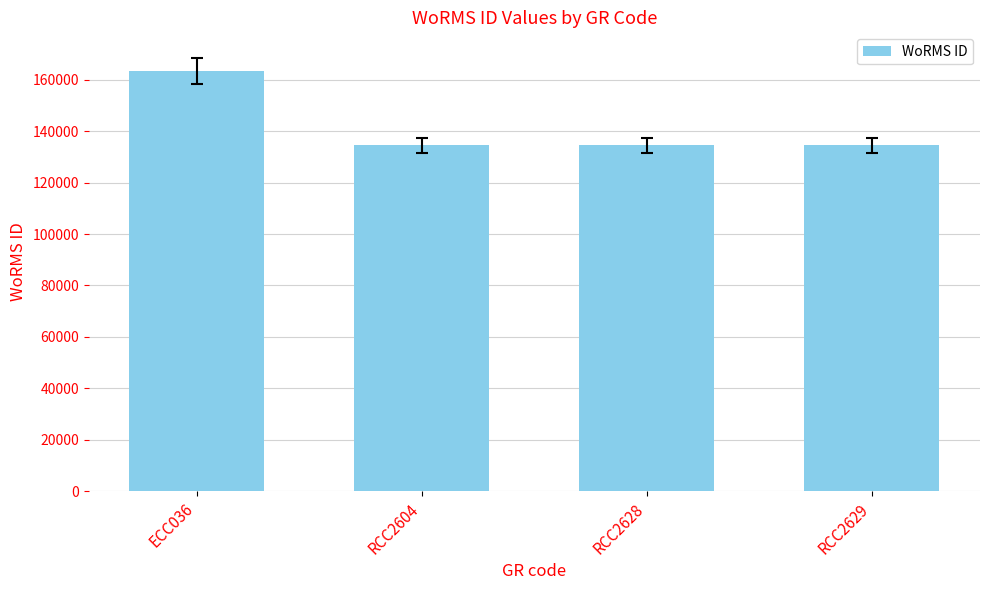

What is the ratio of the value at RCC2628 to the value at RCC2629?

1.0